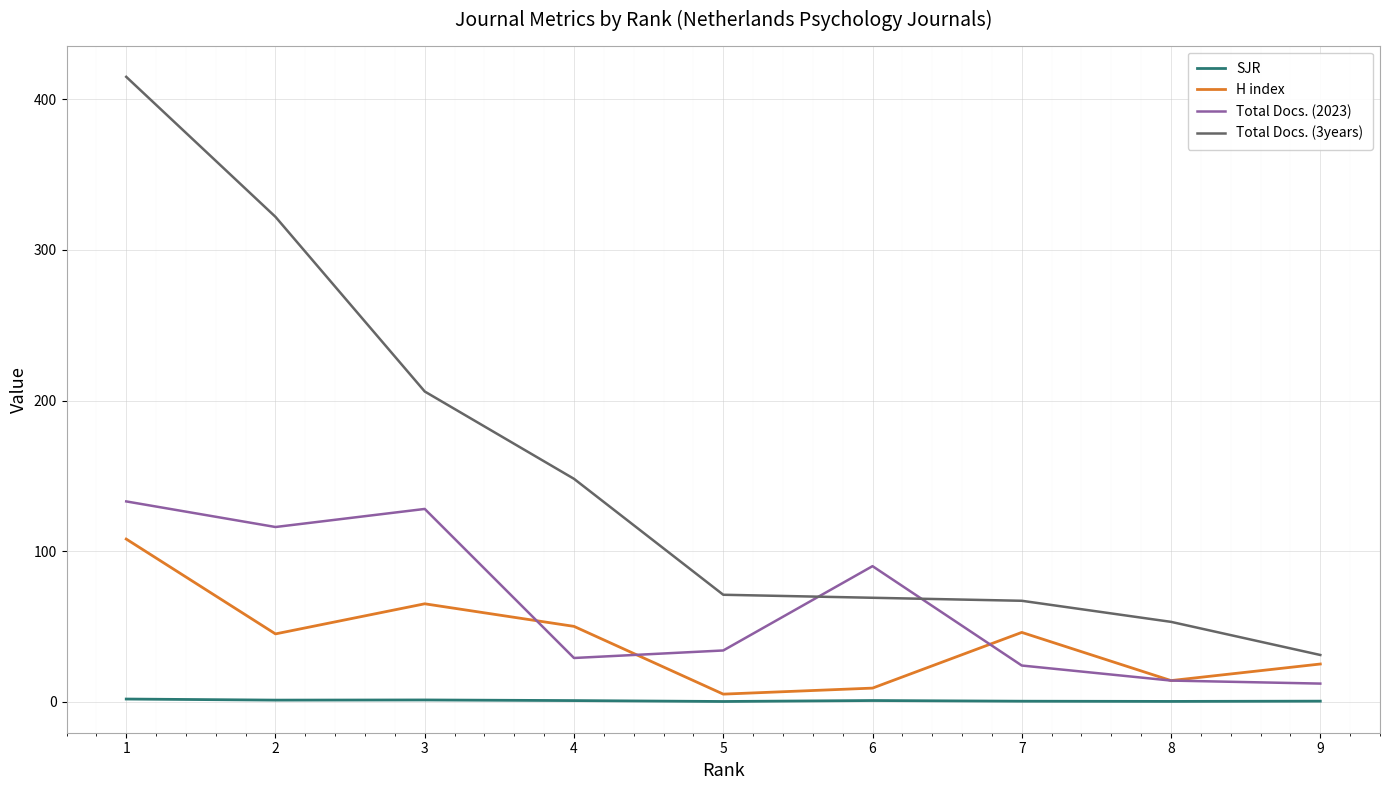

True or false: Total Docs. (3years) and H index cross at least once.

False